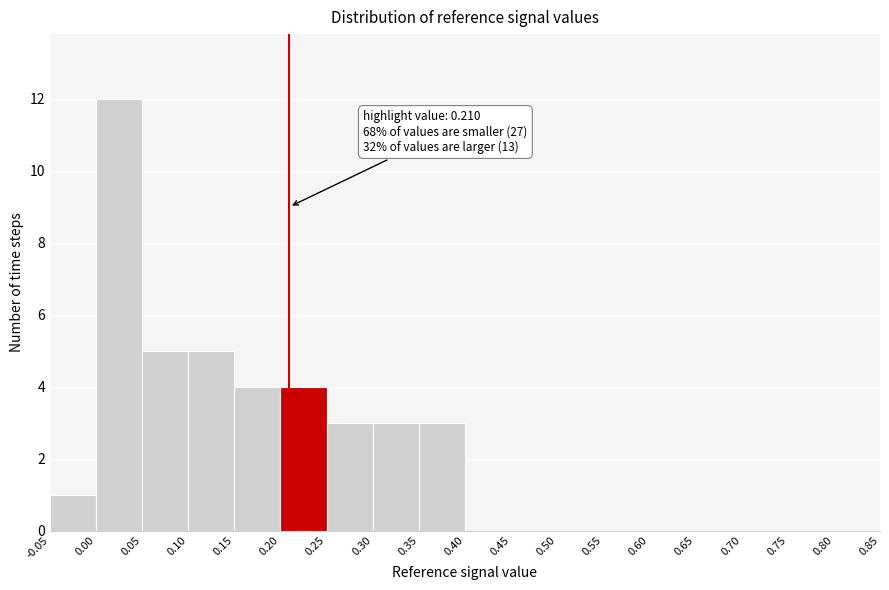

Which range on the x-axis has the tallest bar?

0.00 to 0.05